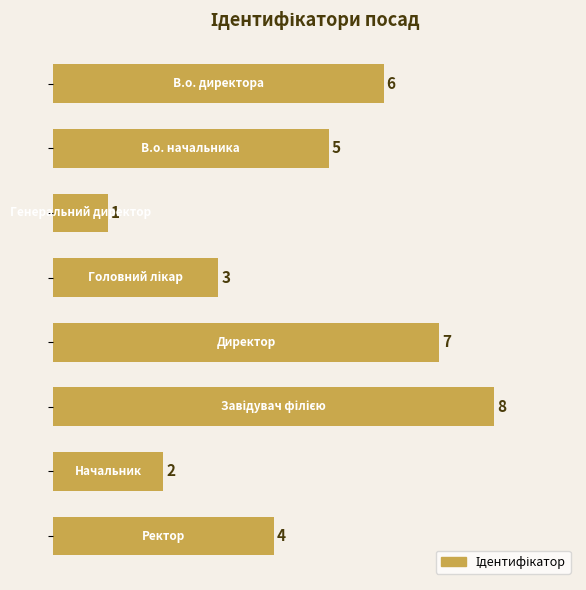

What is the value of the 5th bar from the top?

7